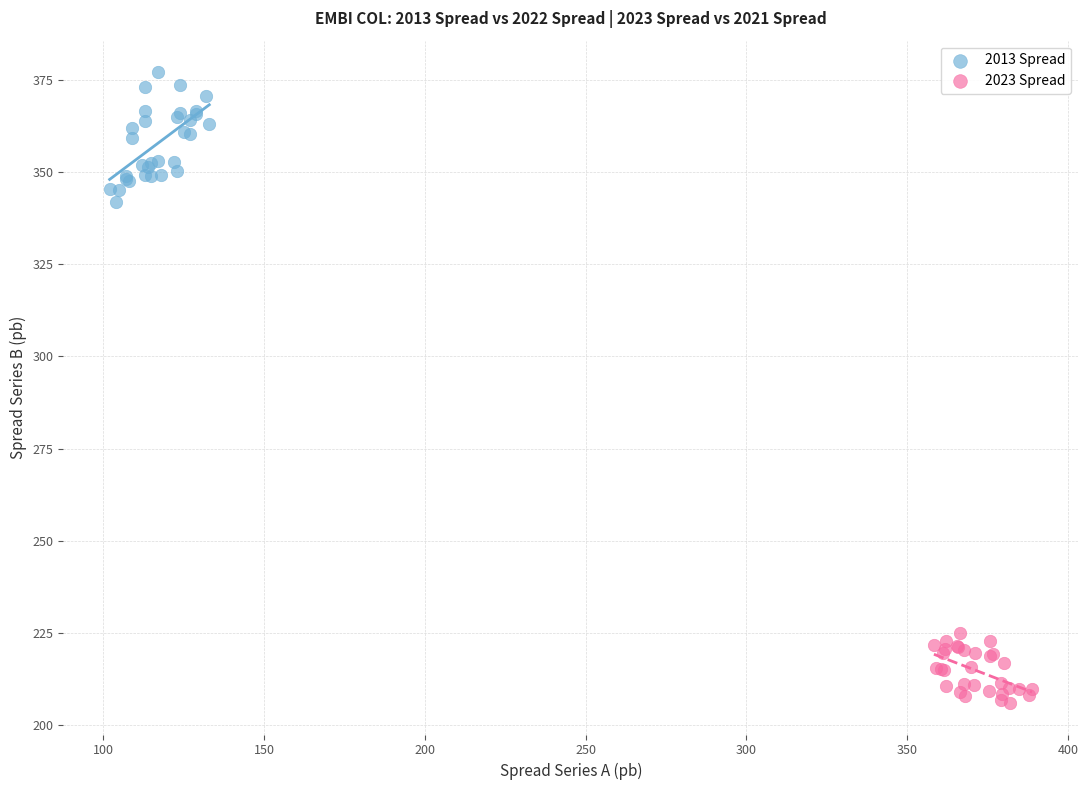

Which series has the widest spread of Y values?

2013 Spread